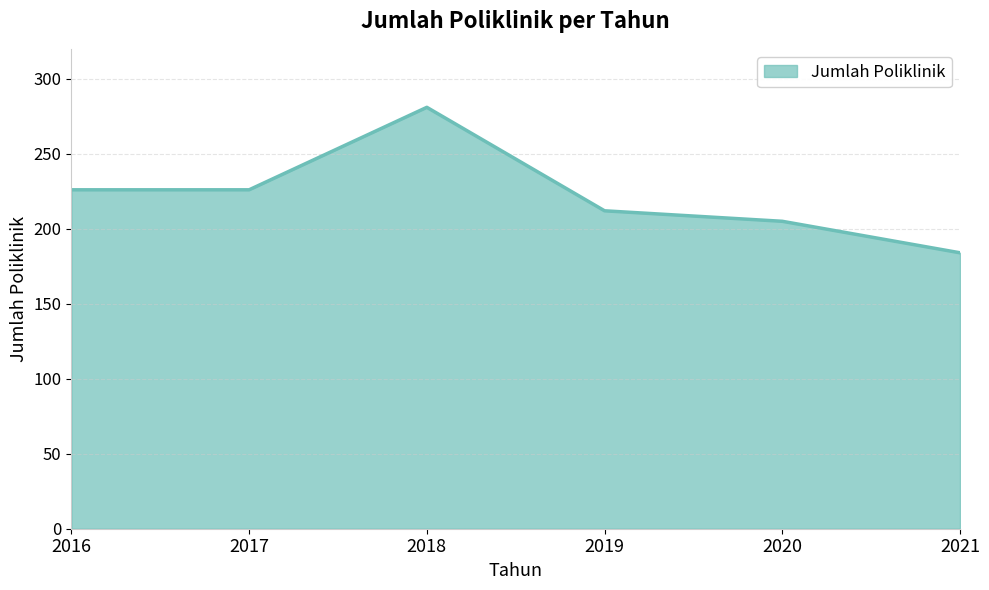

The chart shows a value of 286 at 2019. True or false?

False